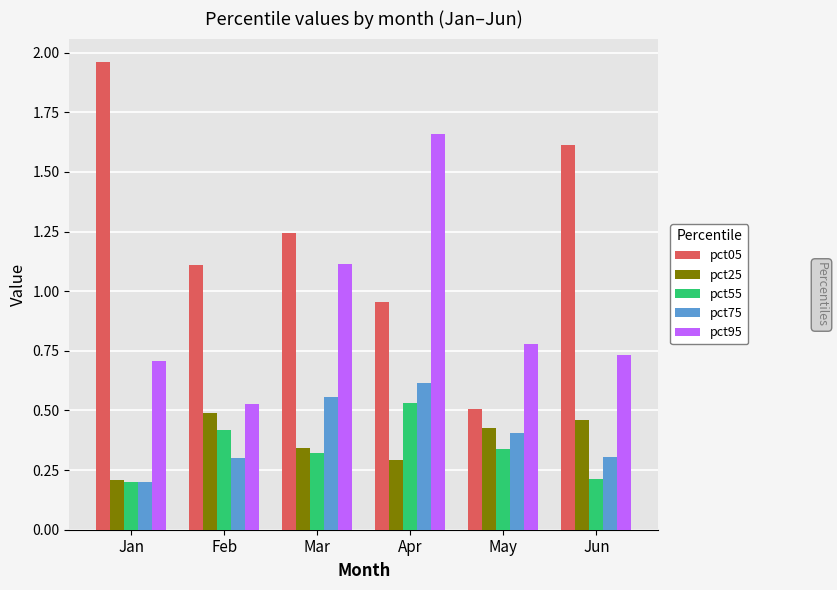

What is the difference between the maximum and minimum values in the pct05 series?

1.5